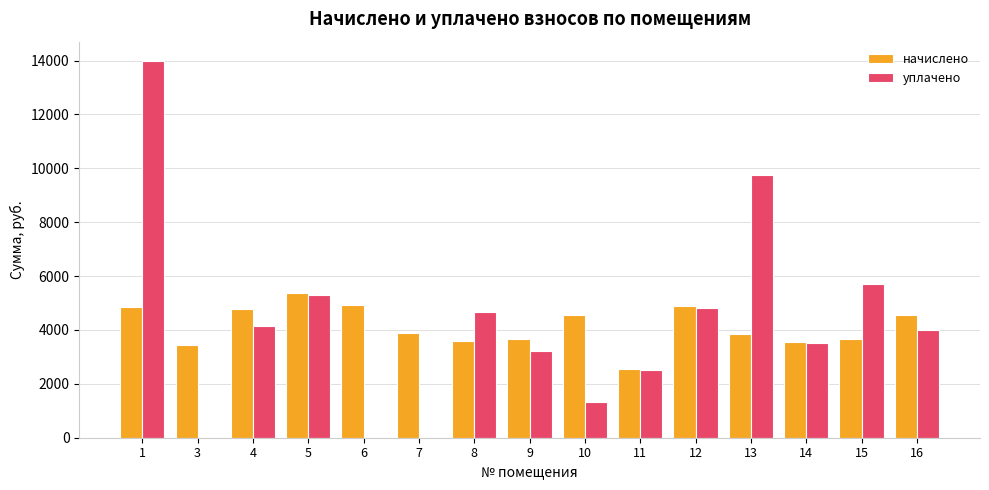

At which category is the sum across all series the highest?

1